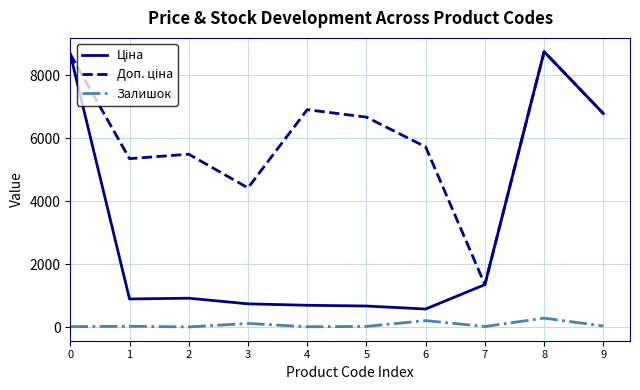

What is the greatest value displayed?

8755.5